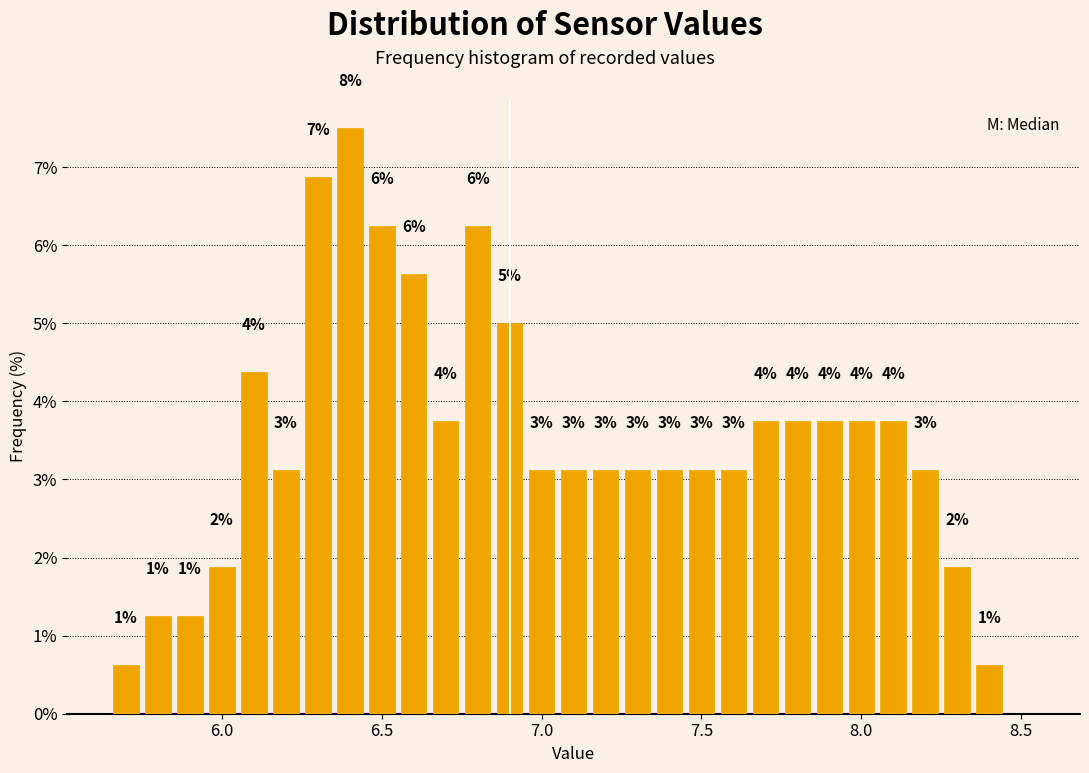

Read against the x-axis, roughly where is the centre of the tallest bar?

6.40